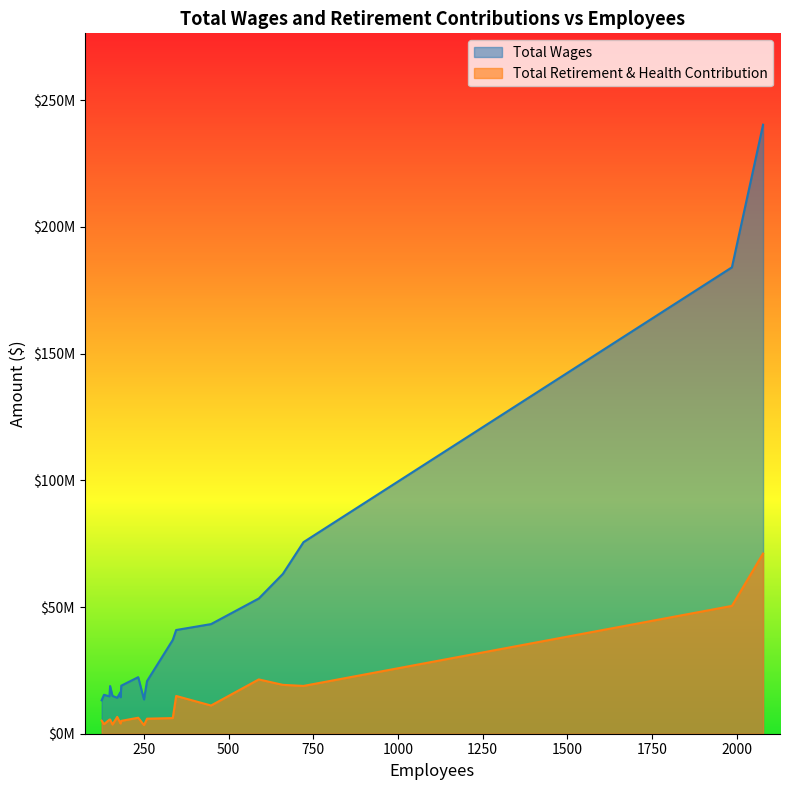

What is the value of the Total Wages point at the 13th from the left?

16274653